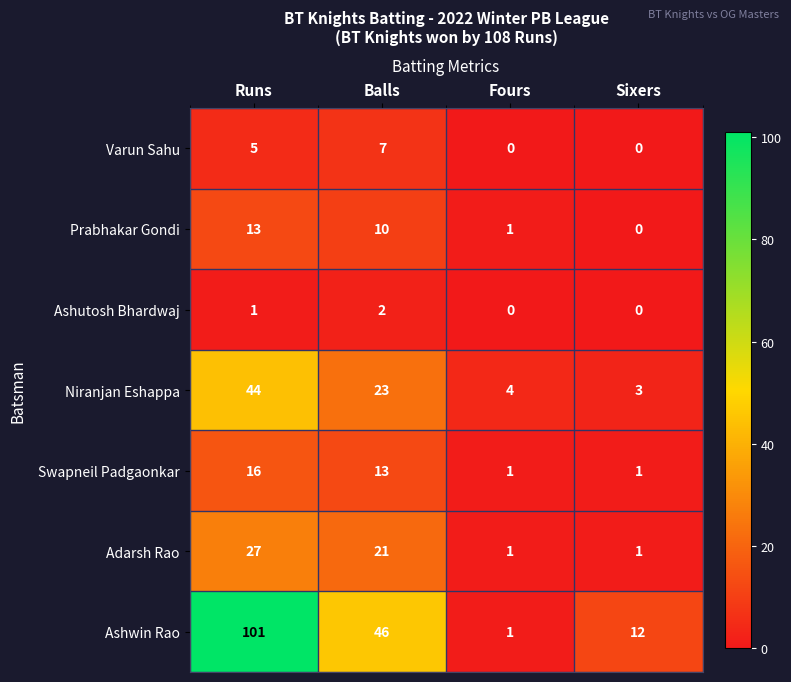

Is it true that Ashwin Rao equals 167 at Runs?

False